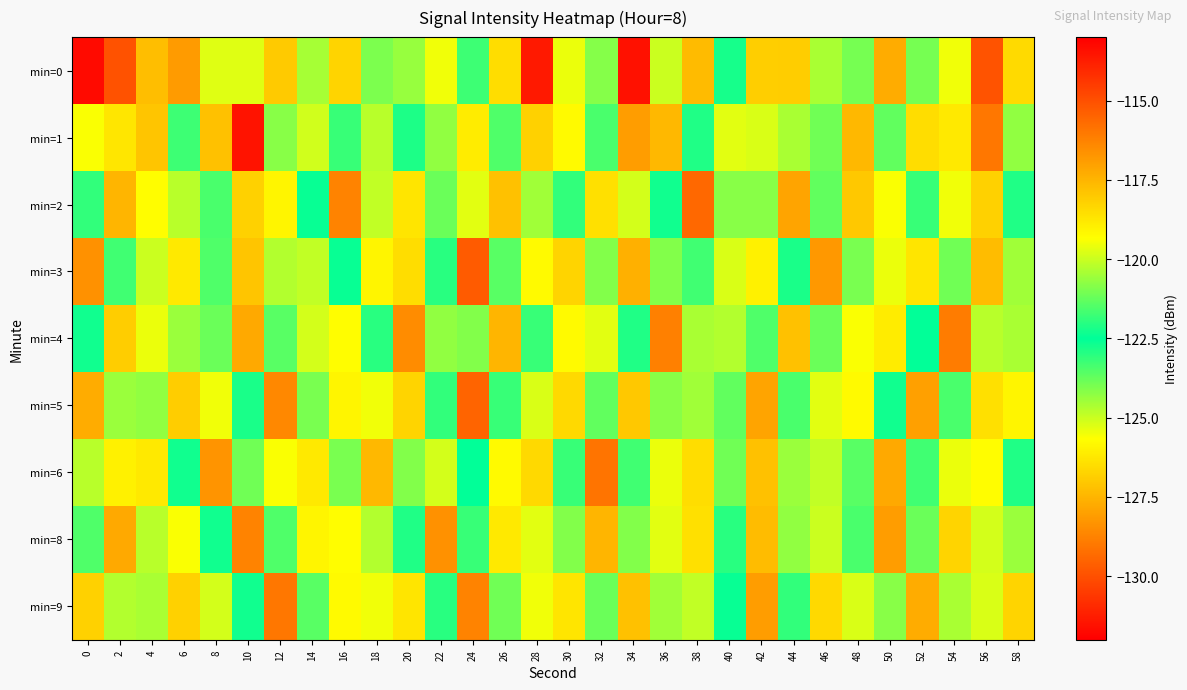

Reading left to right, extract all data points from this chart.

min=0: 0=-131.7	2=-129.9	4=-117.7	6=-128.1	8=-125.2	10=-119.8	12=-127.0	14=-120.4	16=-126.7	18=-124.1	20=-120.6	22=-125.5	24=-123.3	26=-126.5	28=-131.3	30=-119.6	32=-120.8	34=-131.5	36=-120.0	38=-127.3	40=-122.8	42=-118.2	44=-118.1	46=-120.4	48=-124.0	50=-127.7	52=-123.9	54=-119.5	56=-129.9	58=-118.4
min=1: 0=-125.6	2=-126.3	4=-117.9	6=-123.2	8=-117.8	10=-113.5	12=-120.8	14=-125.1	16=-121.8	18=-120.2	20=-122.2	22=-124.3	24=-118.9	26=-121.5	28=-126.8	30=-119.2	32=-123.4	34=-128.1	36=-117.6	38=-122.9	40=-125.3	42=-119.8	44=-124.6	46=-121.1	48=-127.4	50=-123.7	52=-118.5	54=-126.2	56=-129.0	58=-120.7
min=2: 0=-123.1	2=-127.5	4=-119.3	6=-124.8	8=-121.6	10=-118.2	12=-125.9	14=-122.4	16=-128.7	18=-120.1	20=-126.3	22=-123.8	24=-119.7	26=-127.2	28=-124.5	30=-121.9	32=-118.6	34=-125.1	36=-122.7	38=-129.4	40=-120.8	42=-124.2	44=-127.9	46=-121.3	48=-118.0	50=-125.6	52=-123.2	54=-119.5	56=-126.8	58=-122.1
min=3: 0=-128.4	2=-121.7	4=-125.0	6=-118.8	8=-123.5	10=-127.1	12=-120.3	14=-124.9	16=-122.6	18=-119.1	20=-126.5	22=-123.0	24=-129.7	26=-121.4	28=-125.8	30=-118.3	32=-124.1	34=-127.6	36=-120.9	38=-123.3	40=-119.8	42=-126.0	44=-122.8	46=-128.2	48=-121.0	50=-125.4	52=-118.7	54=-123.9	56=-127.3	58=-120.5
min=4: 0=-122.3	2=-126.9	4=-119.6	6=-124.4	8=-121.2	10=-127.8	12=-123.6	14=-119.9	16=-125.7	18=-122.0	20=-128.5	22=-120.7	24=-124.1	26=-127.5	28=-121.8	30=-119.2	32=-125.3	34=-122.9	36=-128.8	38=-120.4	40=-124.7	42=-121.5	44=-127.2	46=-123.8	48=-119.4	50=-126.1	52=-122.5	54=-128.9	56=-120.2	58=-124.6
min=5: 0=-127.7	2=-120.6	4=-124.3	6=-118.1	8=-125.5	10=-122.2	12=-128.6	14=-121.0	16=-125.9	18=-119.5	20=-126.7	22=-123.1	24=-129.5	26=-121.8	28=-125.2	30=-118.4	32=-123.7	34=-127.0	36=-120.8	38=-124.5	40=-121.3	42=-127.9	44=-123.4	46=-119.7	48=-125.8	50=-122.3	52=-128.0	54=-121.6	56=-126.4	58=-119.1
min=6: 0=-124.8	2=-119.0	4=-126.2	6=-122.7	8=-128.3	10=-121.1	12=-125.6	14=-118.8	16=-124.0	18=-127.4	20=-120.9	22=-125.1	24=-122.5	26=-119.2	28=-126.6	30=-123.2	32=-129.1	34=-121.7	36=-125.4	38=-118.5	40=-123.9	42=-127.2	44=-120.6	46=-124.9	48=-121.4	50=-127.8	52=-123.3	54=-119.6	56=-125.7	58=-122.1
min=8: 0=-123.5	2=-127.8	4=-120.2	6=-125.6	8=-122.3	10=-128.7	12=-121.5	14=-125.9	16=-119.3	18=-124.7	20=-122.1	22=-128.4	24=-121.8	26=-126.2	28=-119.7	30=-124.1	32=-127.5	34=-120.9	36=-125.3	38=-118.6	40=-123.0	42=-127.3	44=-120.7	46=-125.0	48=-121.6	50=-128.1	52=-121.2	54=-126.7	56=-119.9	58=-124.4
min=9: 0=-126.8	2=-120.3	4=-124.6	6=-118.2	8=-125.1	10=-122.7	12=-129.0	14=-121.4	16=-125.8	18=-119.5	20=-126.3	22=-123.0	24=-128.7	26=-121.1	28=-125.5	30=-118.7	32=-123.8	34=-127.2	36=-120.5	38=-124.9	40=-122.4	42=-128.1	44=-121.9	46=-126.6	48=-119.8	50=-124.2	52=-127.7	54=-120.4	56=-125.2	58=-118.3